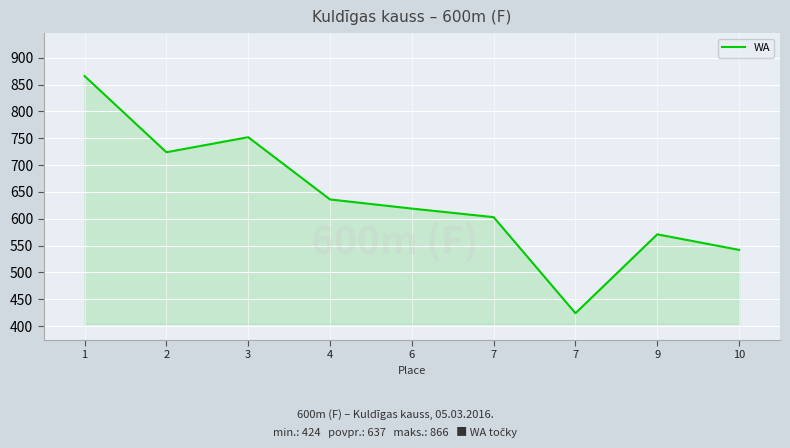

At which label is the value closest to 645?

4